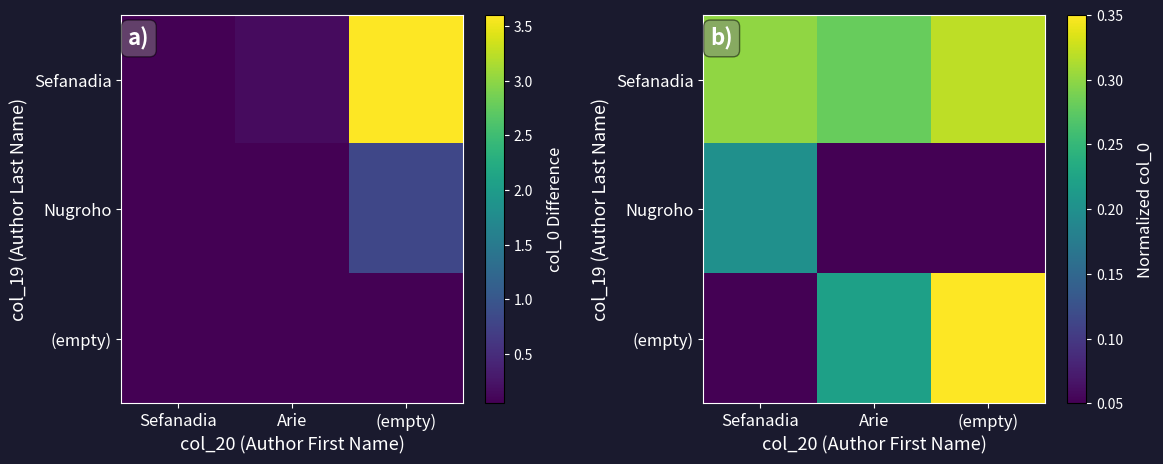

What is the average value of the (empty) series?

0.2